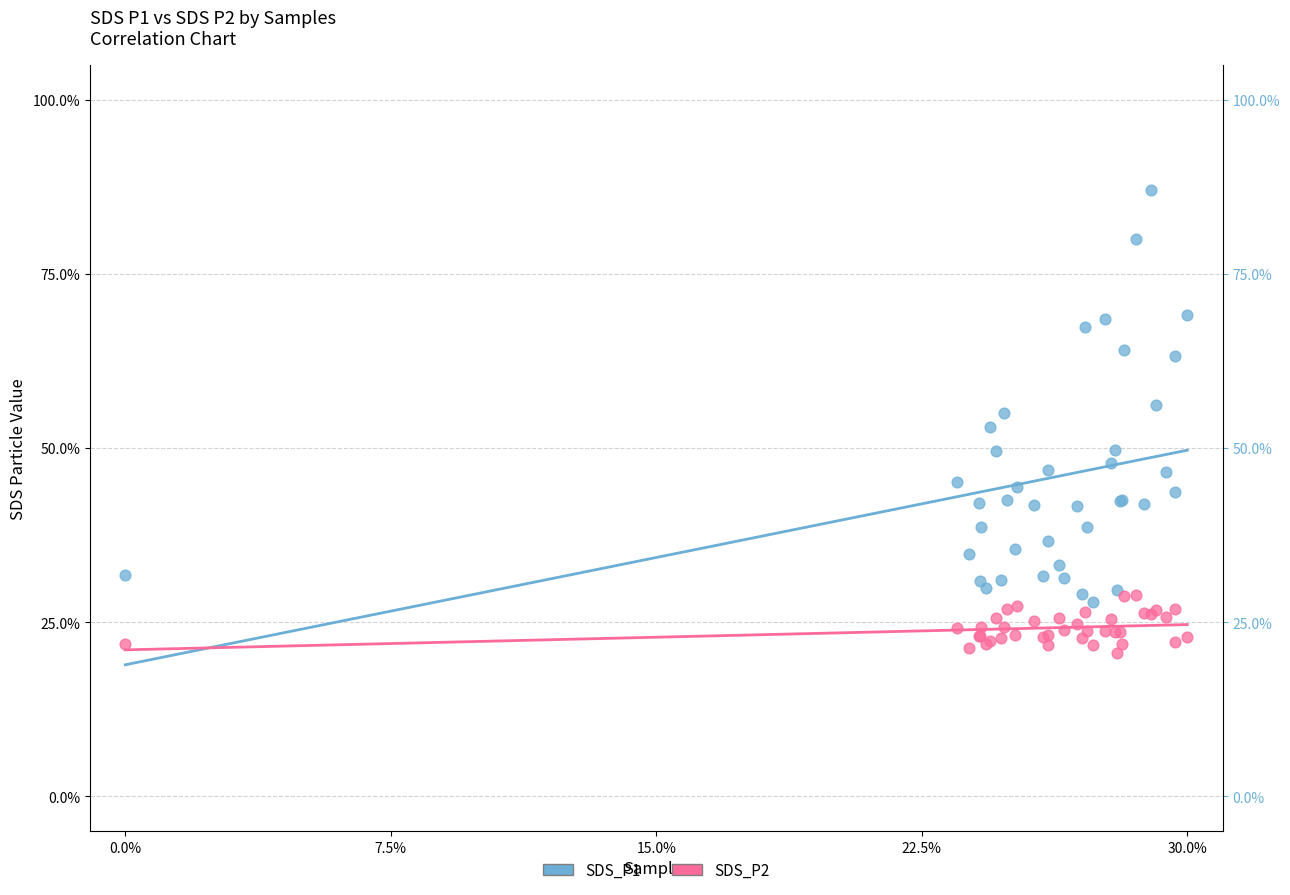

Which series contains the highest Y value?

SDS_P1